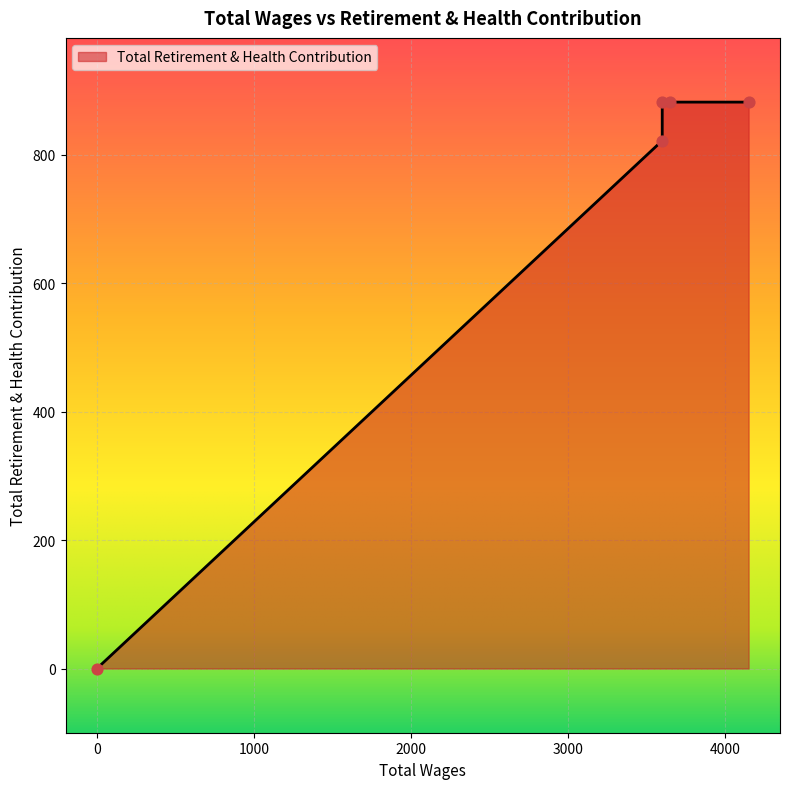

Which has a higher value, 3650.0 or 0.0?

3650.0